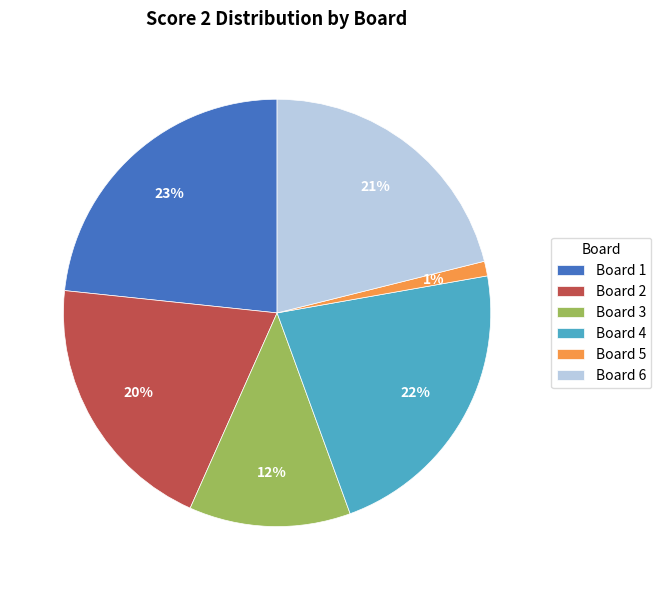

How many slices are in this pie chart?

6